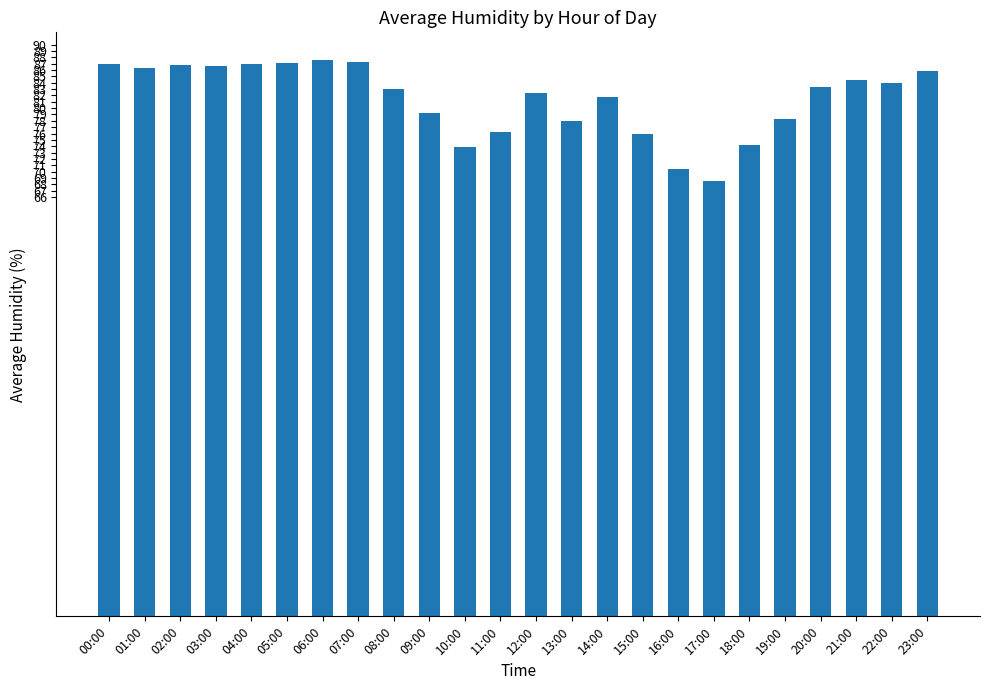

What is the sum of all values?

1955.2